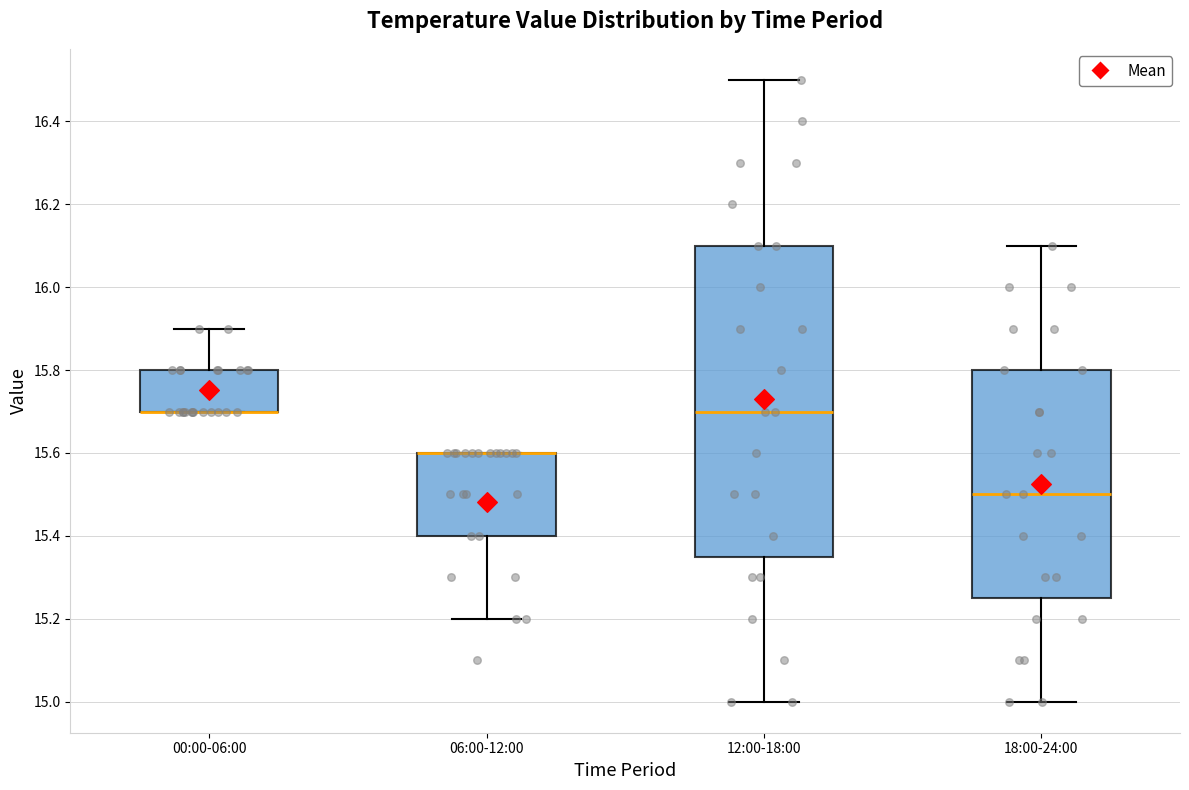

Where is the upper edge of the box for 06:00-12:00 on the y-axis? The values are not printed on the chart, so give them approximately, as read against the axis.

15.60